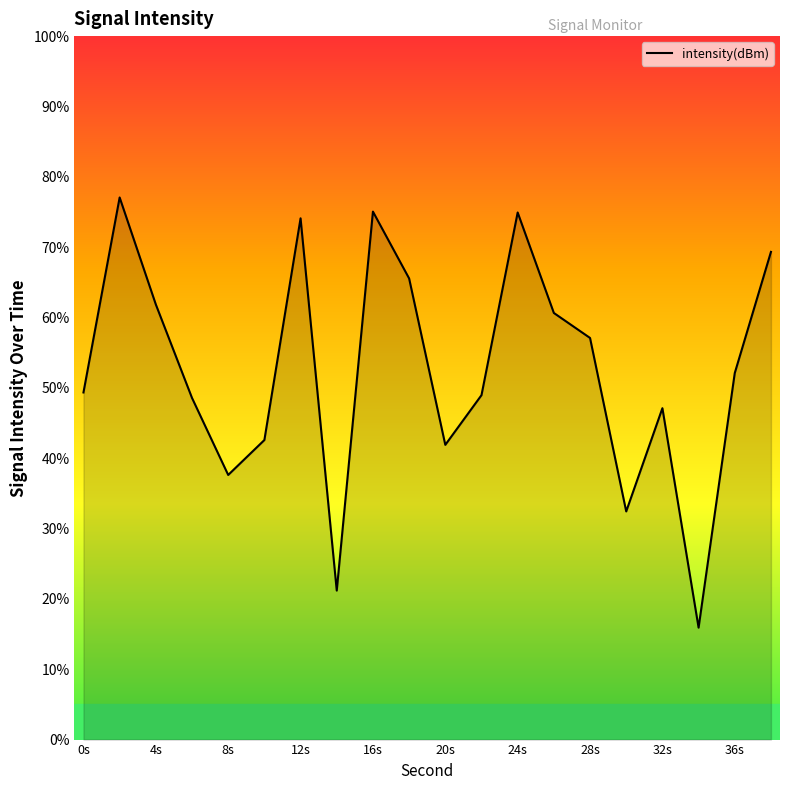

What is the difference between the maximum and minimum values?

61.1